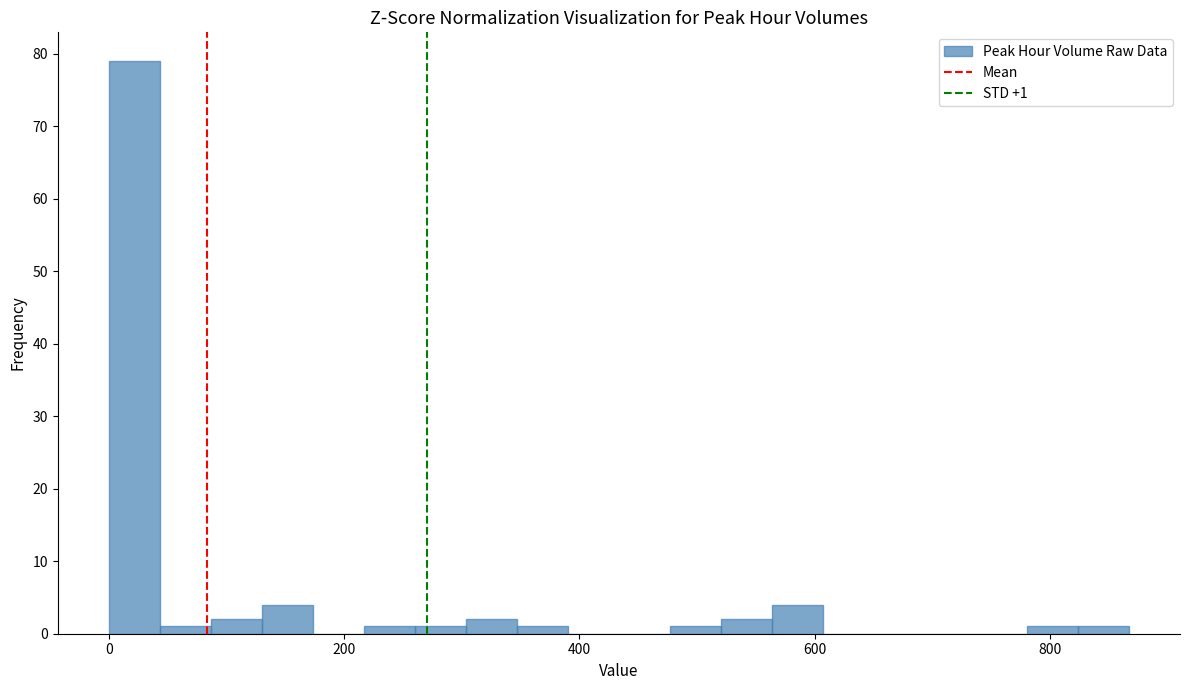

Around what value on the x-axis is the tallest bar? Give the approximate position of its centre, as read against the axis.

20